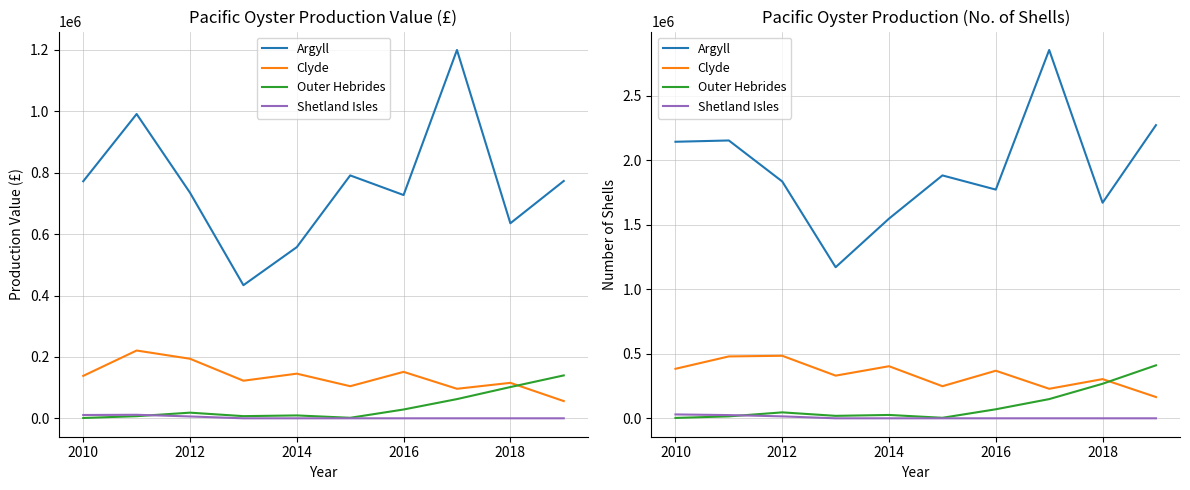

After their last crossing, which series has the higher values: Shetland Isles or Outer Hebrides?

Outer Hebrides